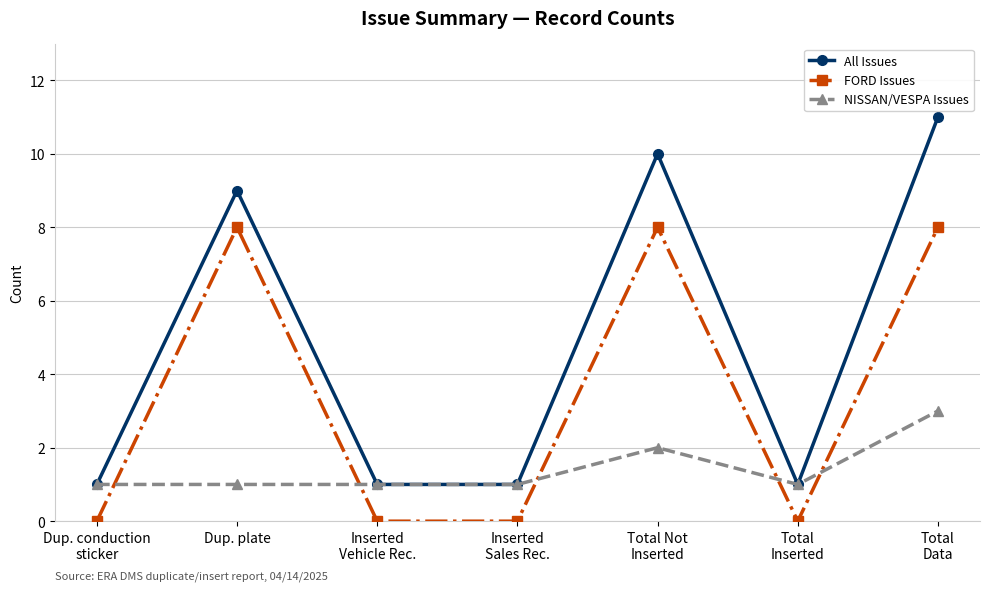

What is the difference between the second highest and second lowest values in the NISSAN/VESPA Issues series?

1